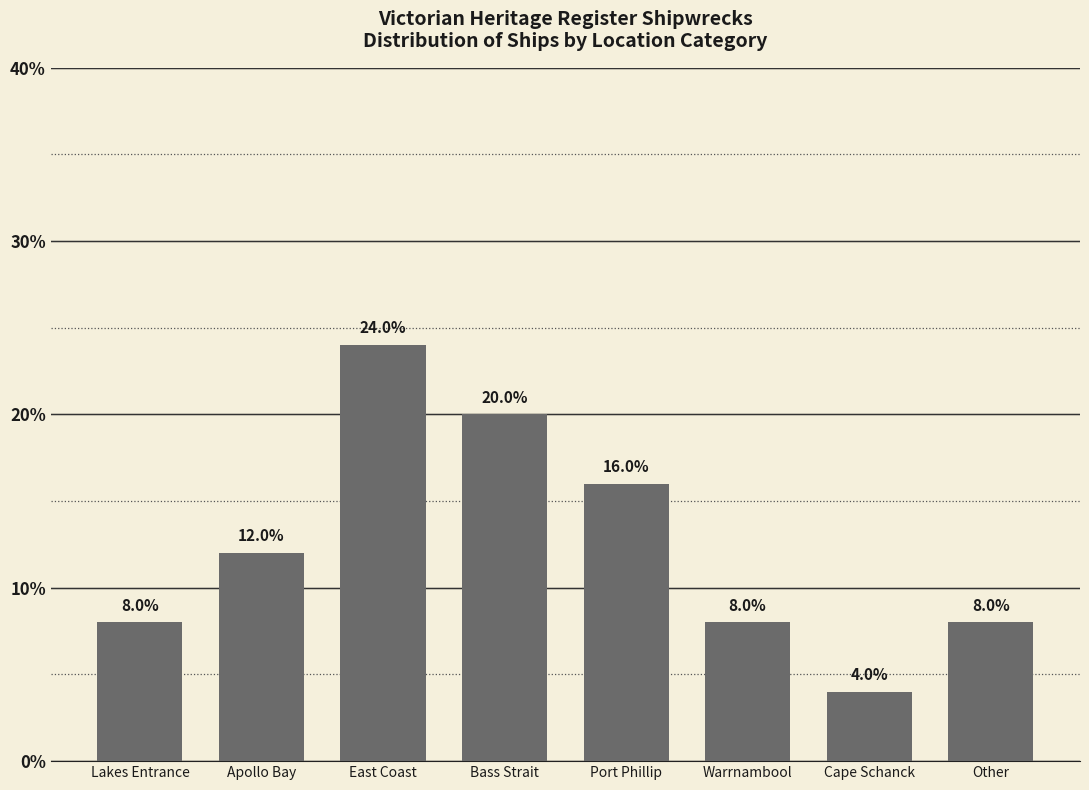

What position from the right is Lakes Entrance?

8